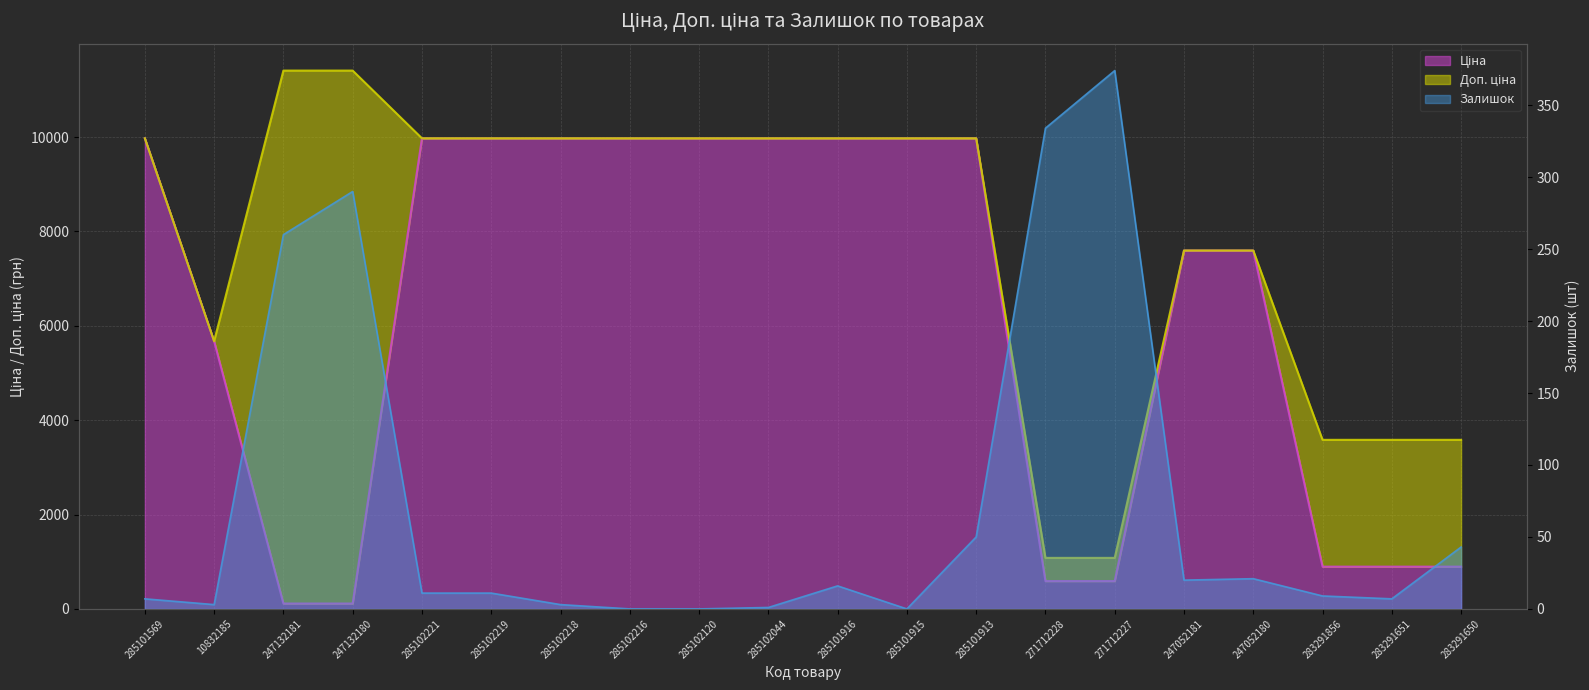

True or false: Ціна has a value of 5667.3 at 285101915.

False